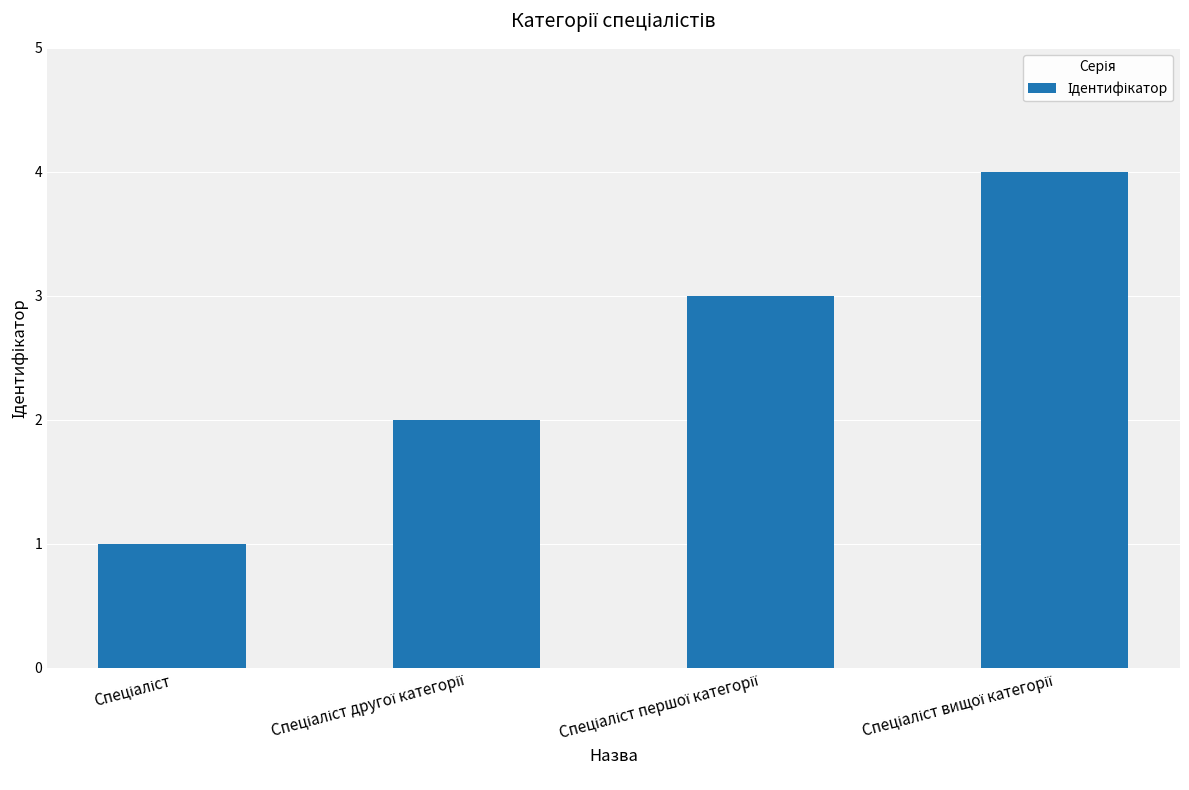

What is the maximum value shown in the chart?

4